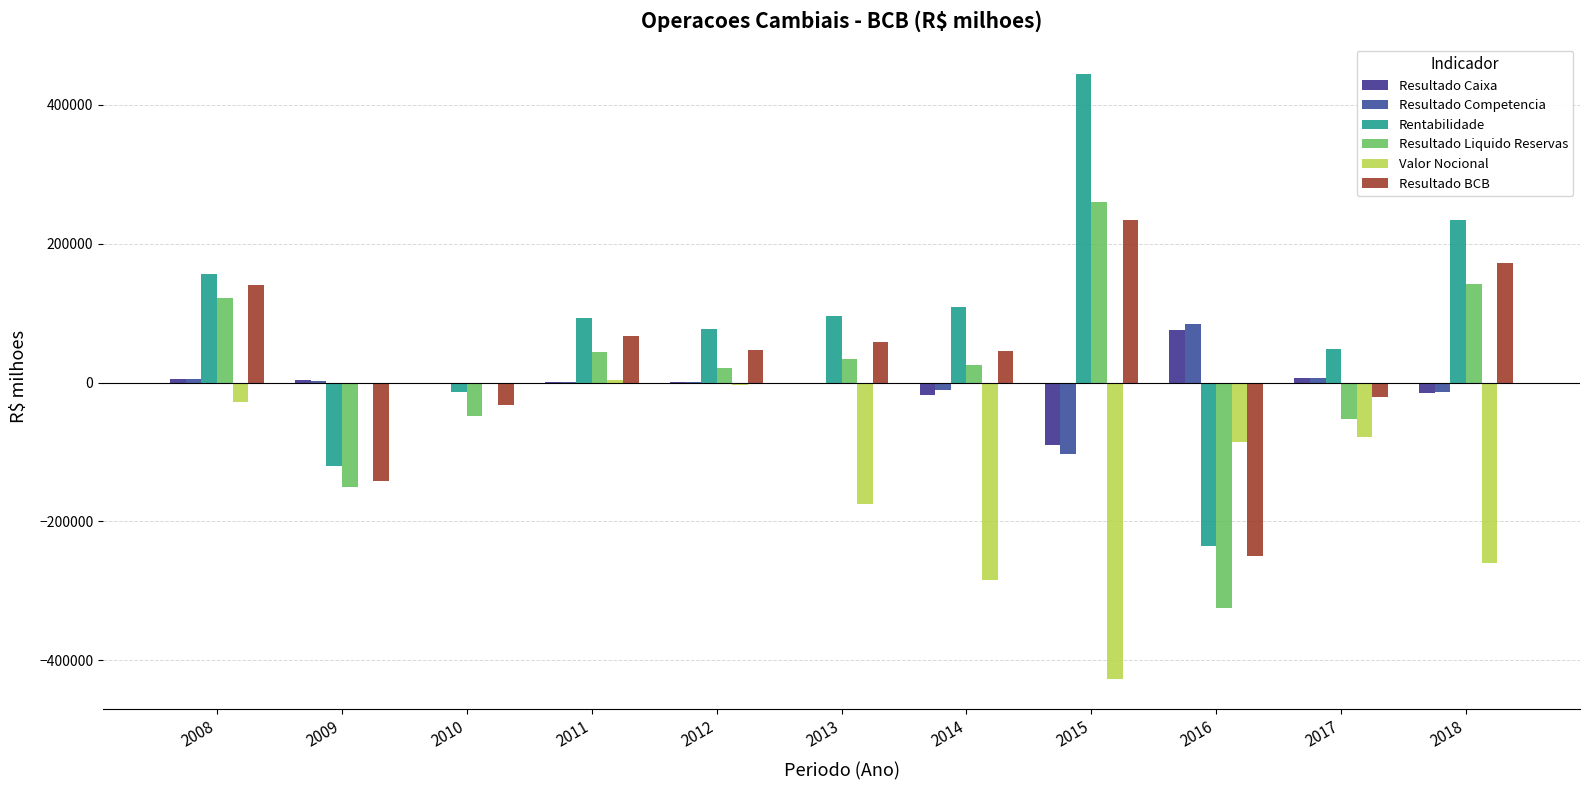

Which category has the highest value in the Resultado Liquido Reservas series?

2015